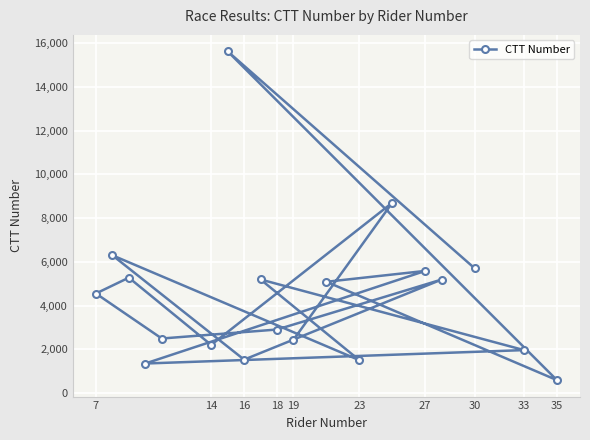

Which has a higher value, 30 or 14?

30